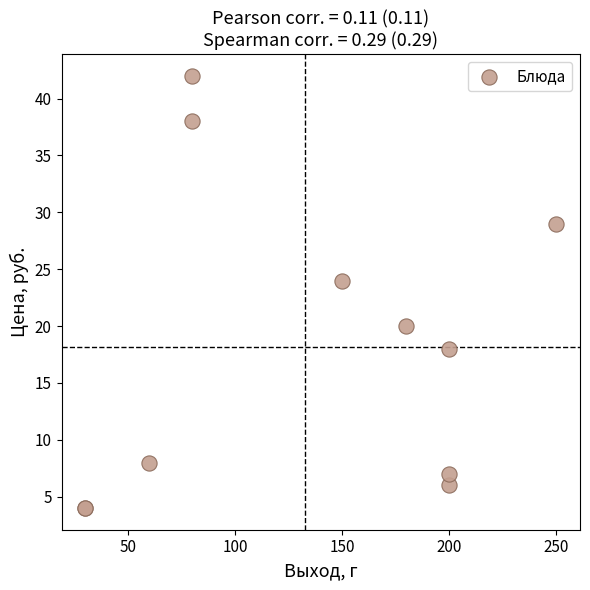

What Y value in the scatter plot is closest to 23?

24